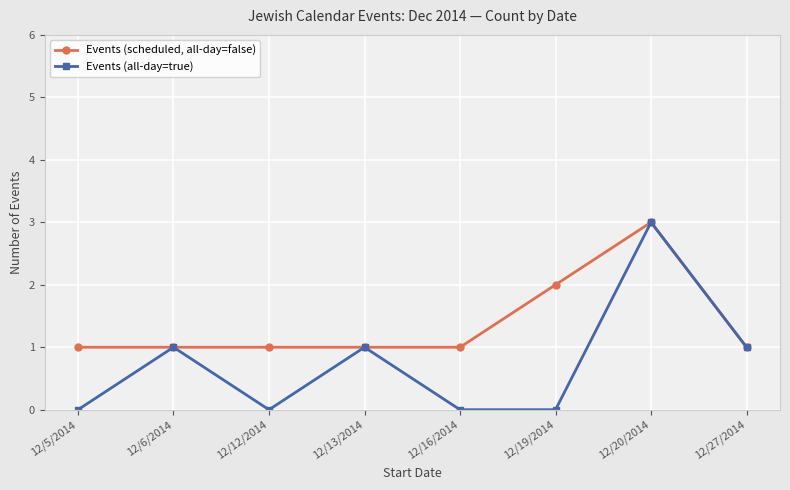

At which label is Events (scheduled, all-day=false) closest to 2?

12/19/2014